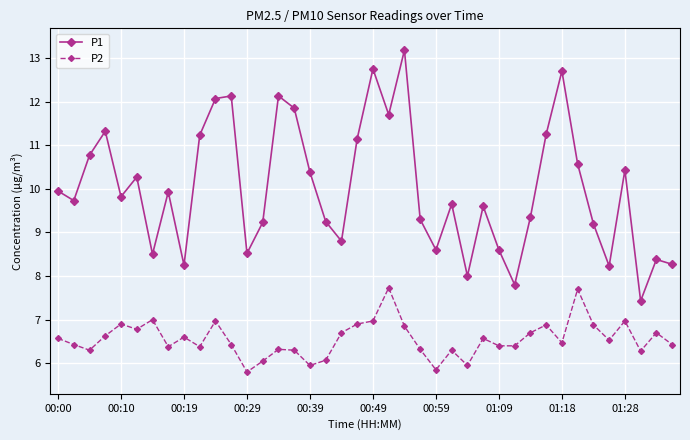

How many series are shown in this chart?

2